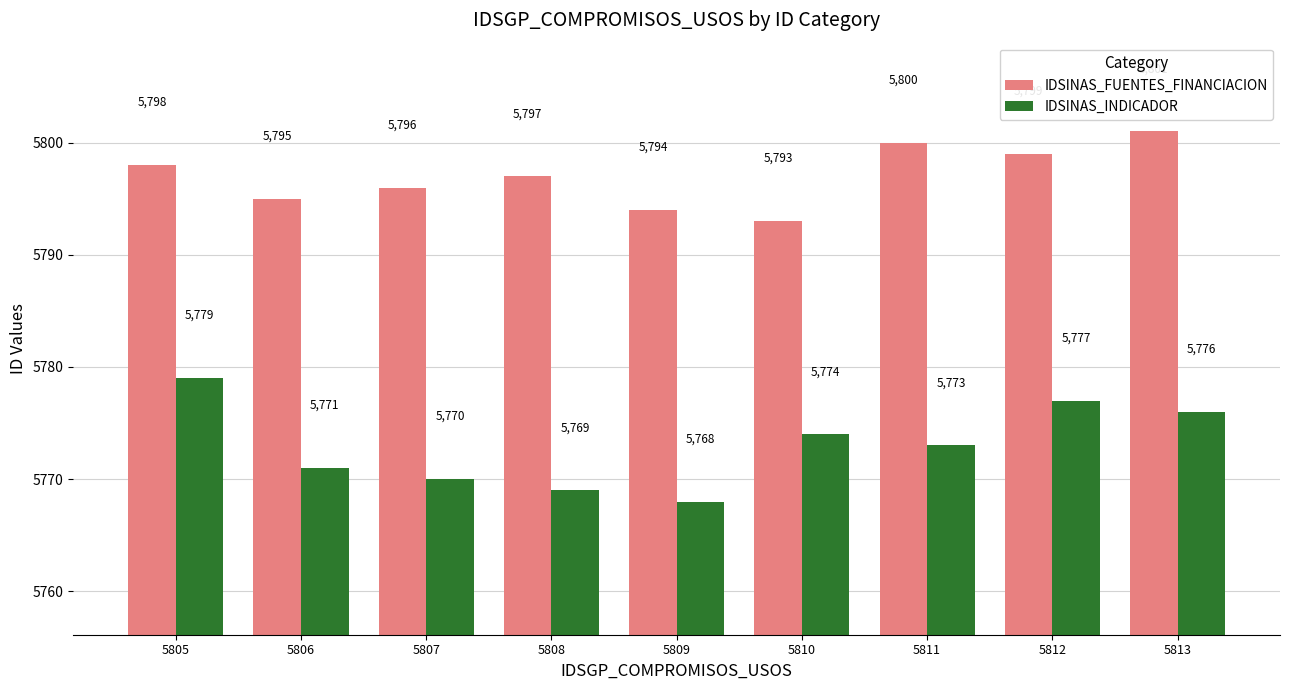

Which category has the lowest value in the IDSINAS_INDICADOR series?

5809